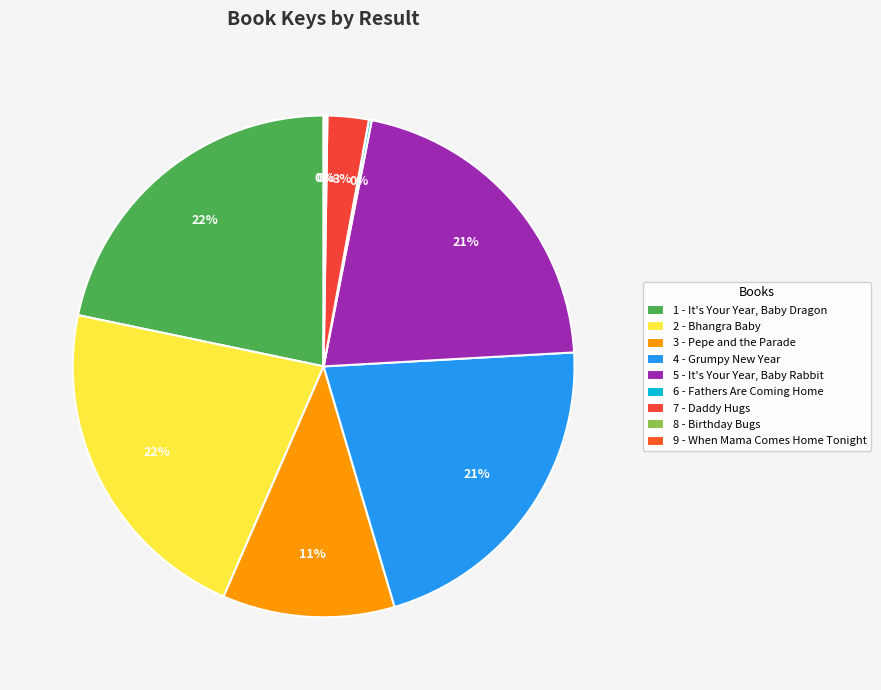

Combined, what portion of the pie is 1 - It's Your Year, Baby Dragon and 7 - Daddy Hugs?

24.4%